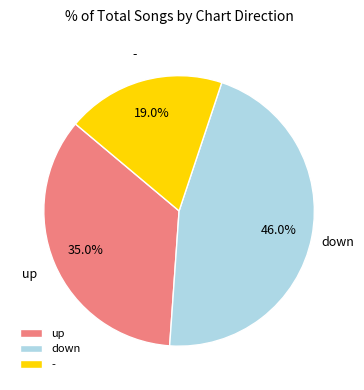

What is the largest slice in the pie chart?

down